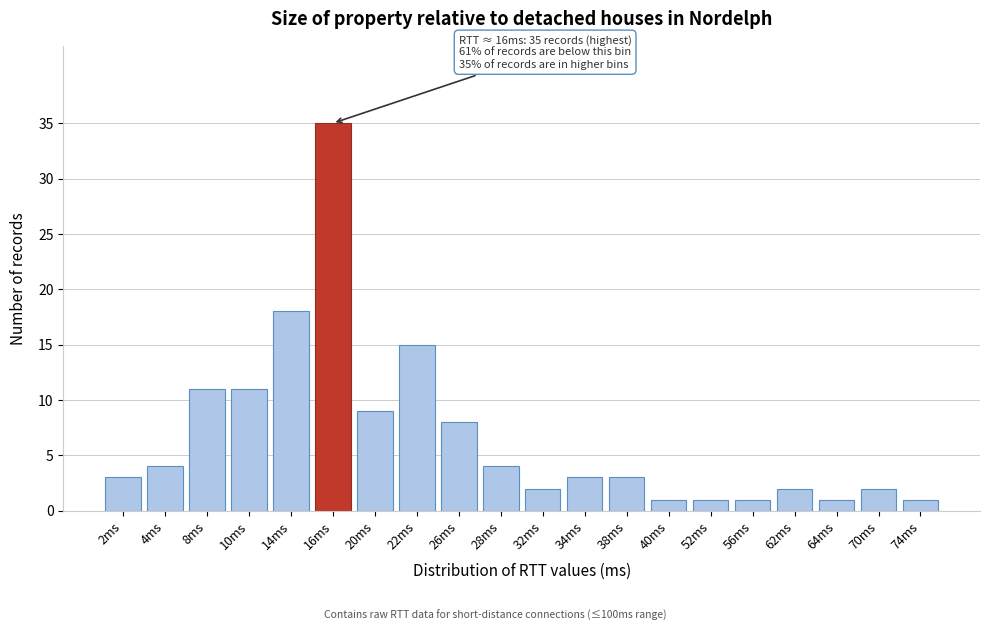

Reading left to right, transcribe all the data shown in this chart.

3	4	11	11	18	35	9	15	8	4	2	3	3	1	1	1	2	1	2	1